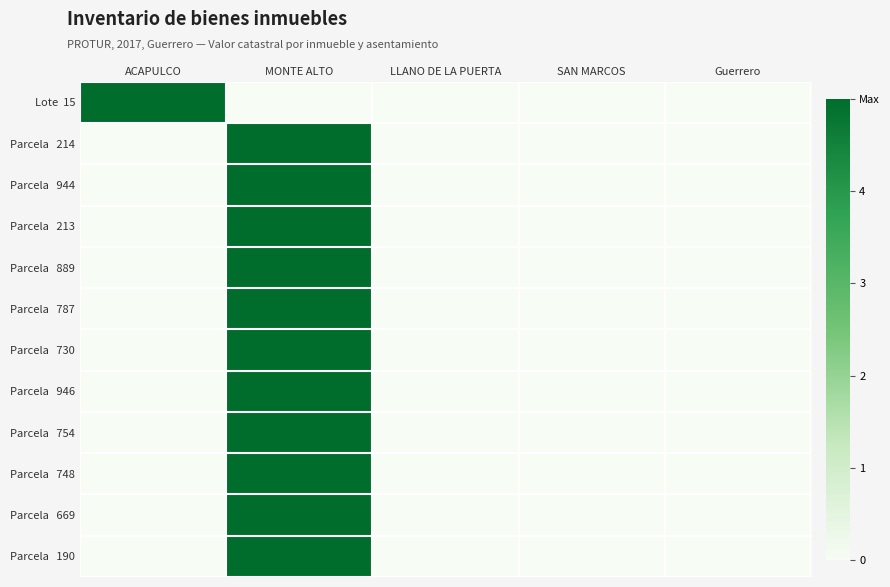

Rank the series by their maximum value, from highest to lowest.

Lote 15, Parcela 214, Parcela 944, Parcela 213, Parcela 889, Parcela 787, Parcela 730, Parcela 946, Parcela 754, Parcela 748, Parcela 669, Parcela 190